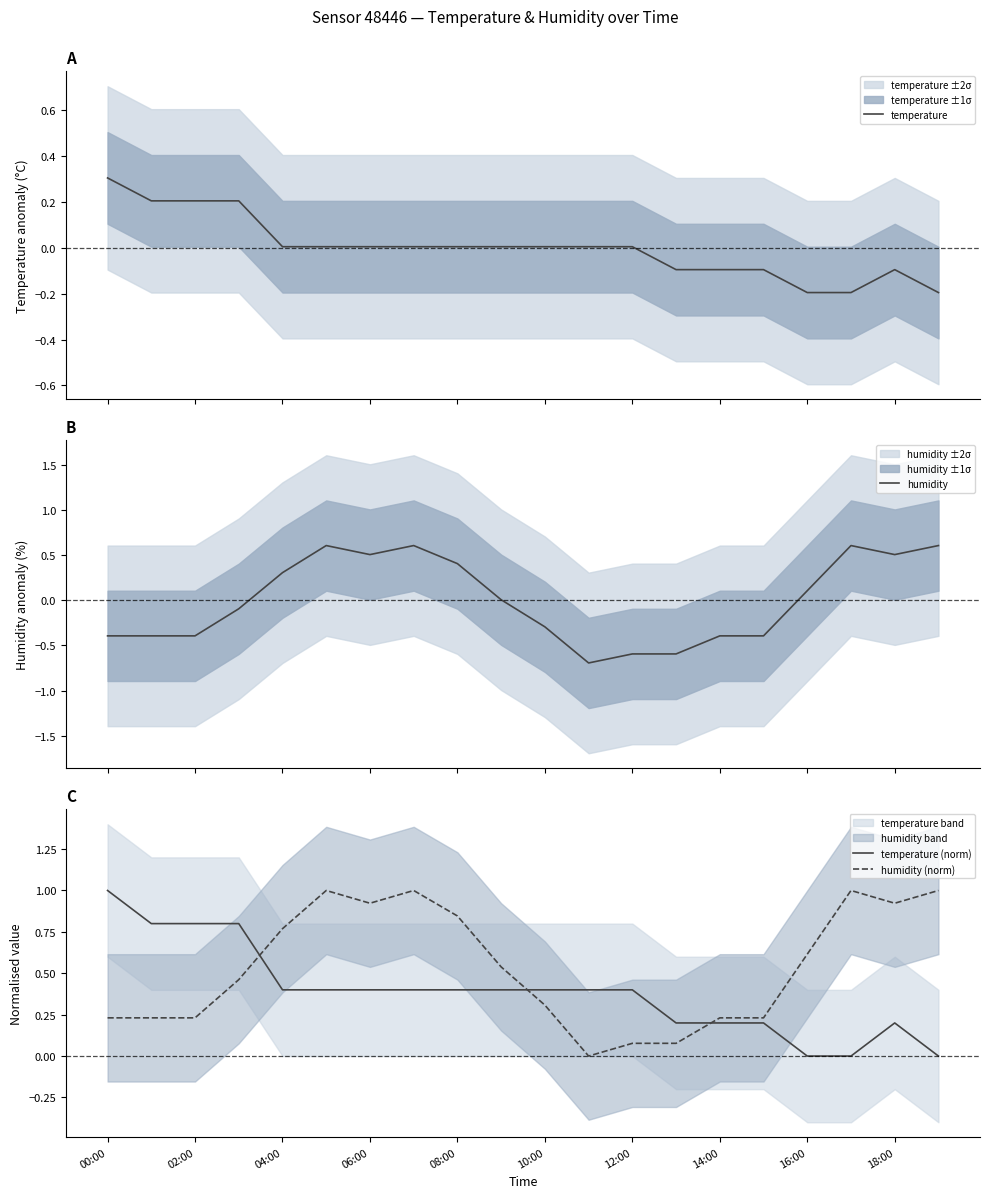

What is the maximum value for humidity?

0.6